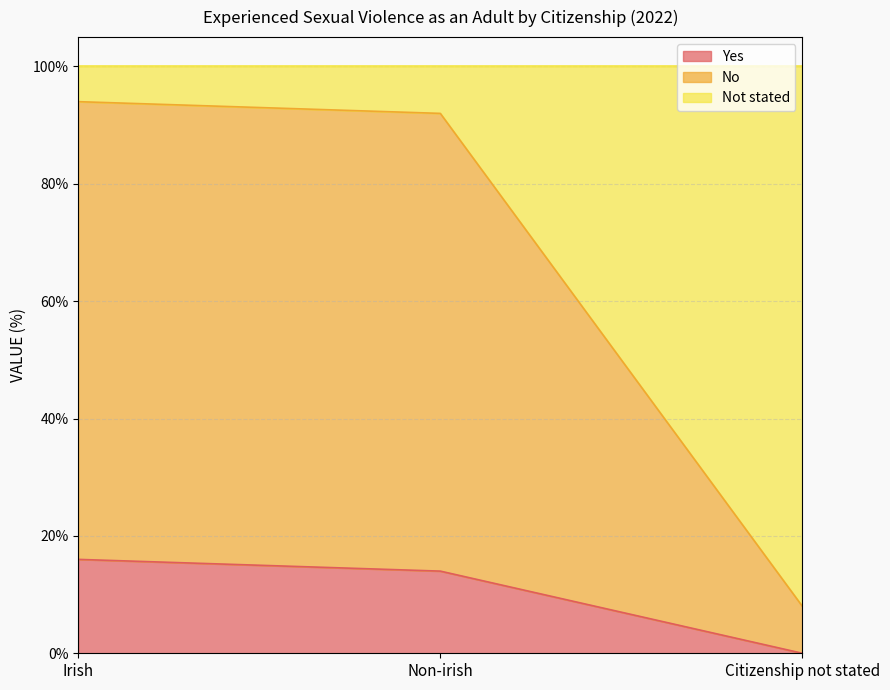

How many data points in No are less than 92?

1